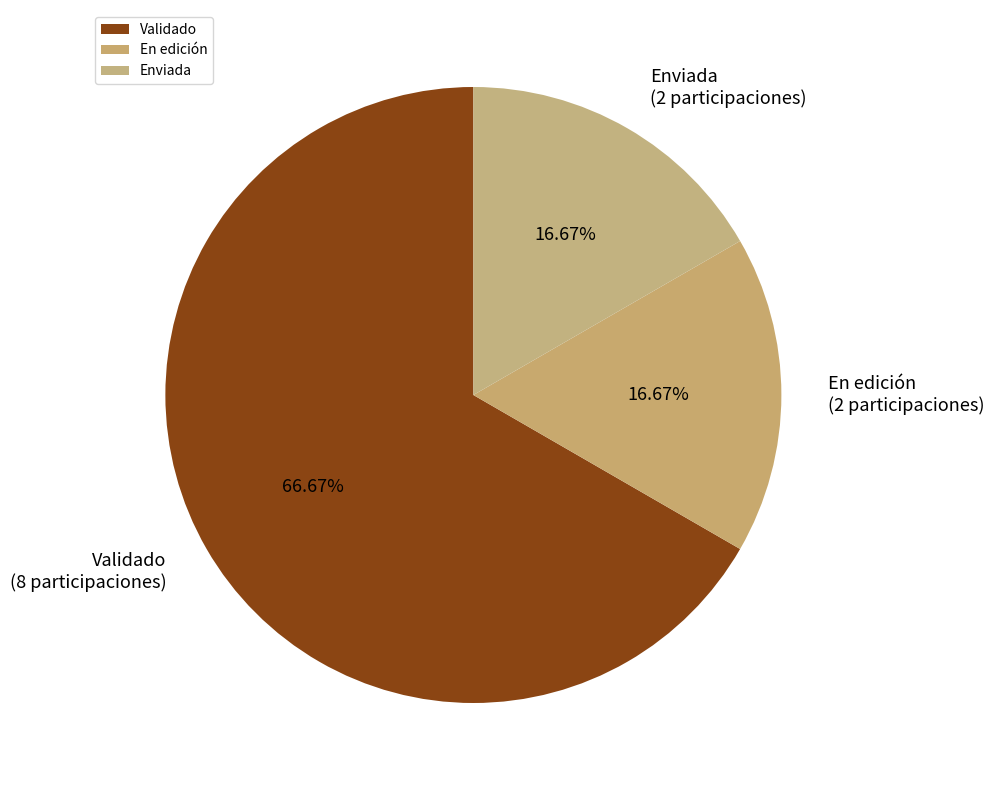

To the nearest percent, what is the difference between the largest and smallest slice percentages?

50%